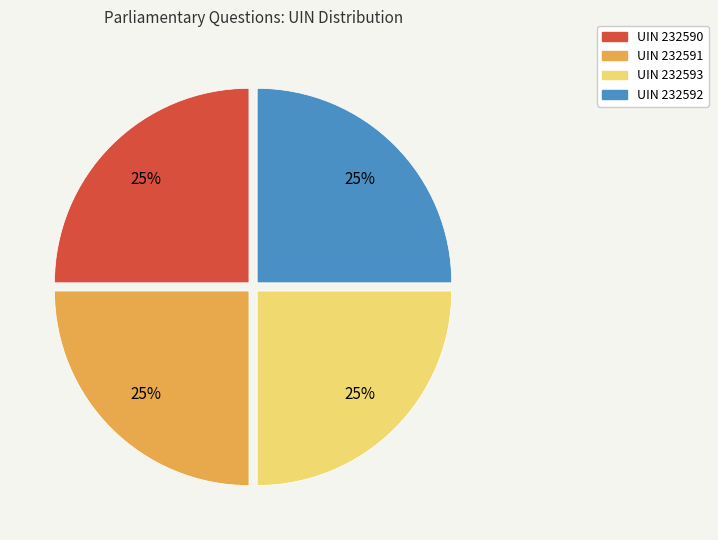

To the nearest percent, what is the average slice percentage?

25%